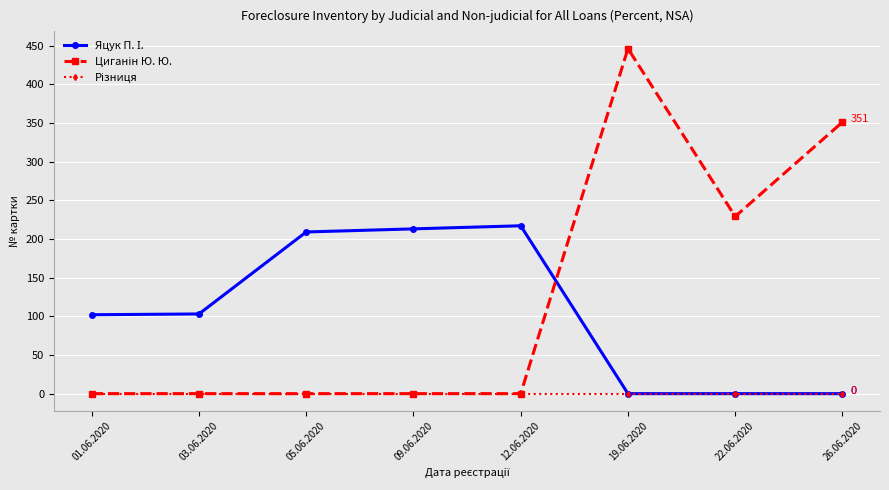

What is the total value across all series at 19.06.2020?

446